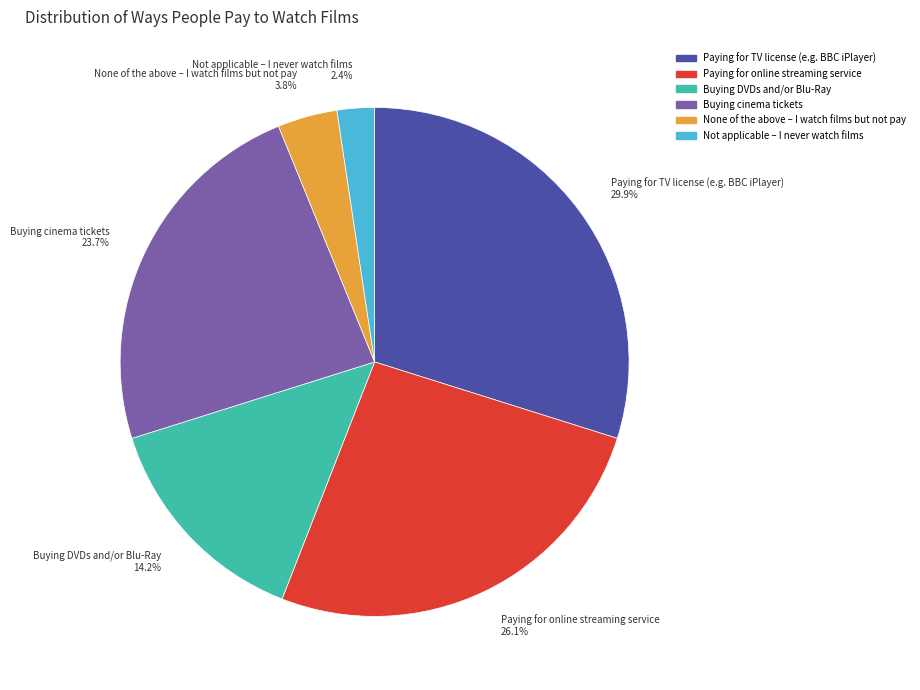

Combined, do Paying for TV license (e.g. BBC iPlayer) and Paying for online streaming service account for over 50%?

Yes